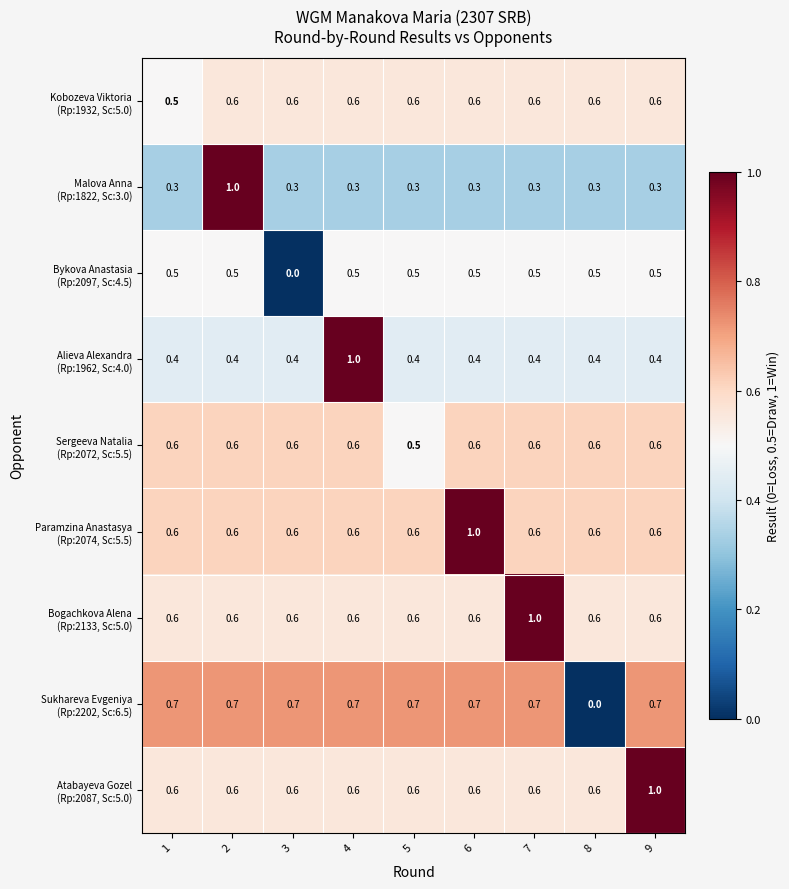

What is the spread (max minus min) of values at 4?

0.7